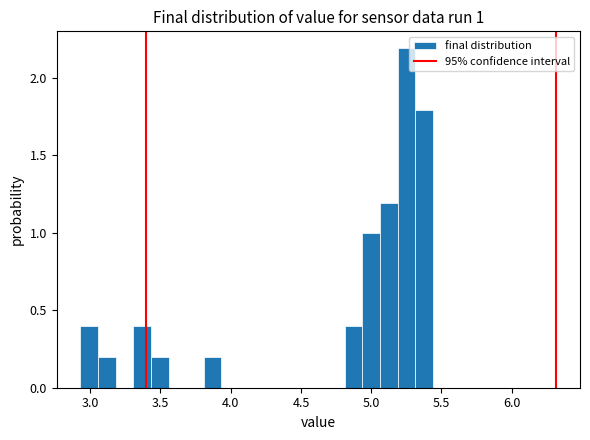

Read against the x-axis, roughly where is the centre of the tallest bar?

5.25